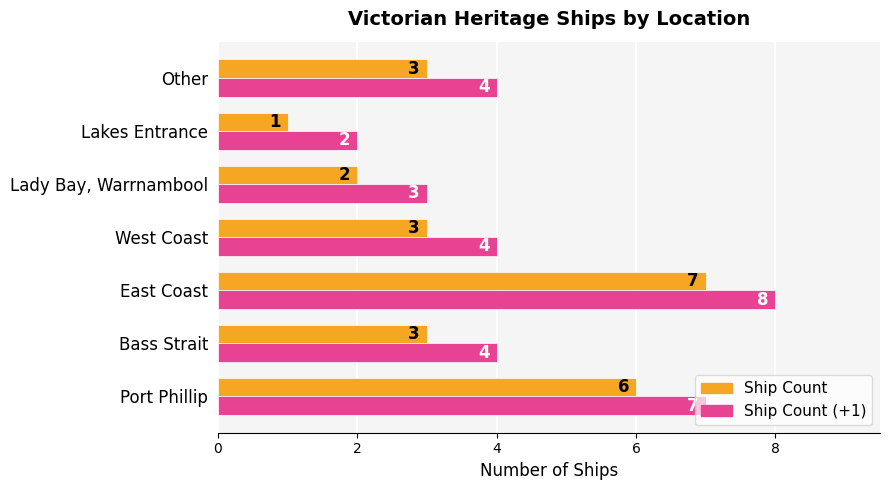

At which category is the sum across all series the highest?

East Coast